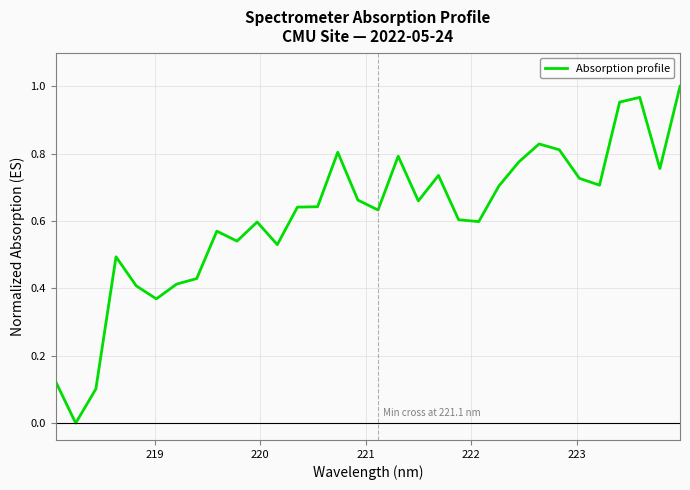

How many interior local valleys (lower than both neighbors) does the data have?

9